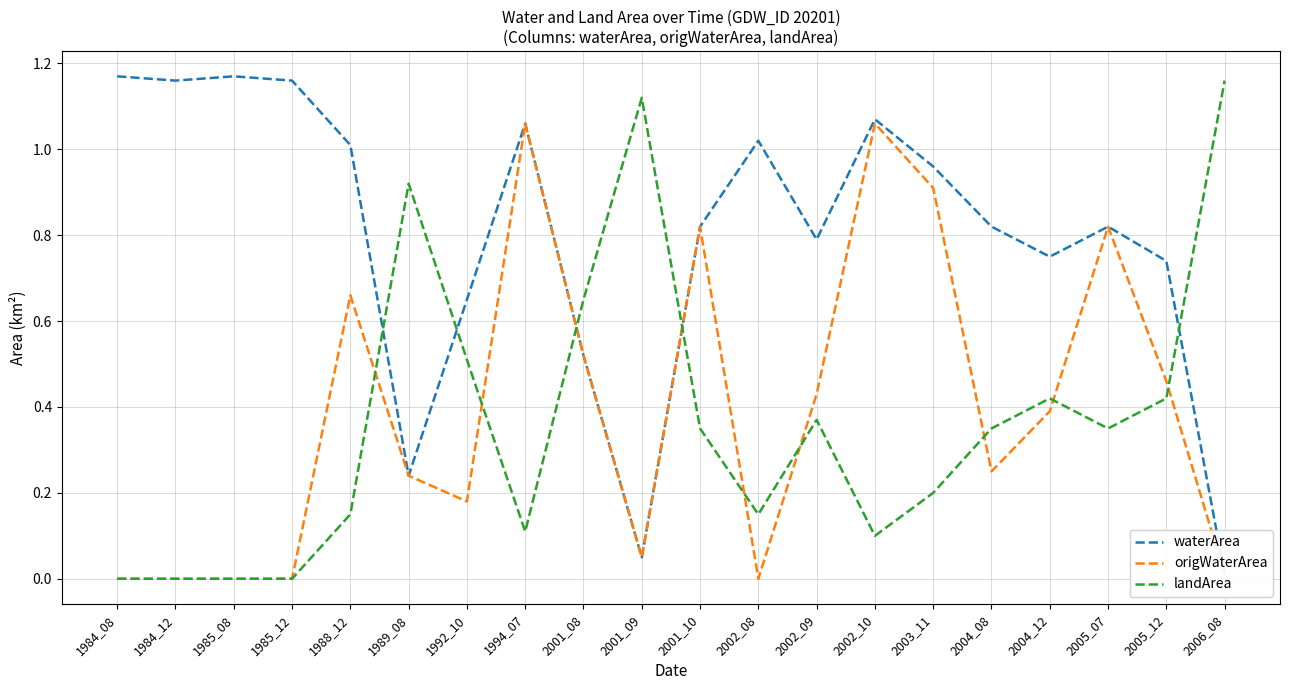

True or false: origWaterArea has more than 2 points higher than both neighbors.

True